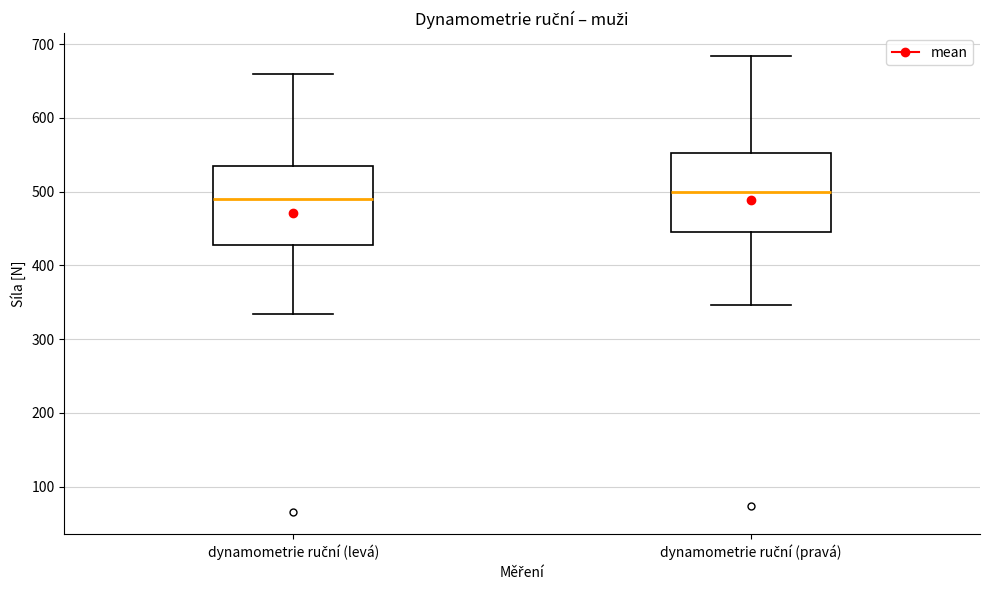

Where does the median line of the box for dynamometrie ruční (pravá) sit on the y-axis? The values are not printed on the chart, so give them approximately, as read against the axis.

500